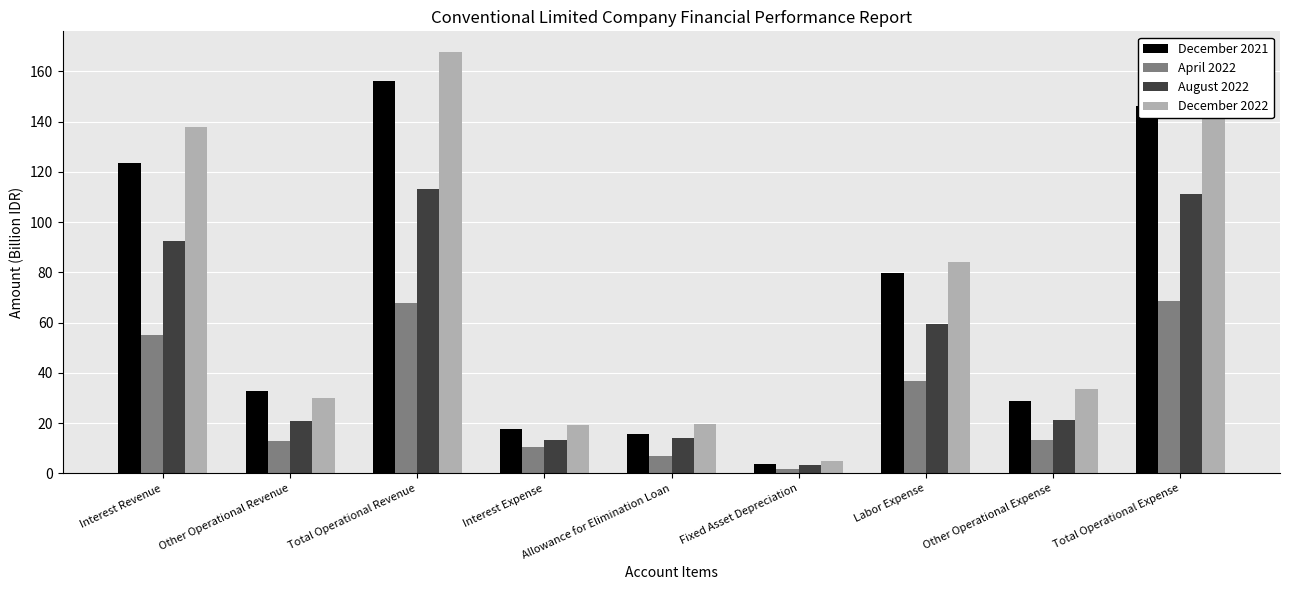

What is the maximum value shown in the chart?

167.5